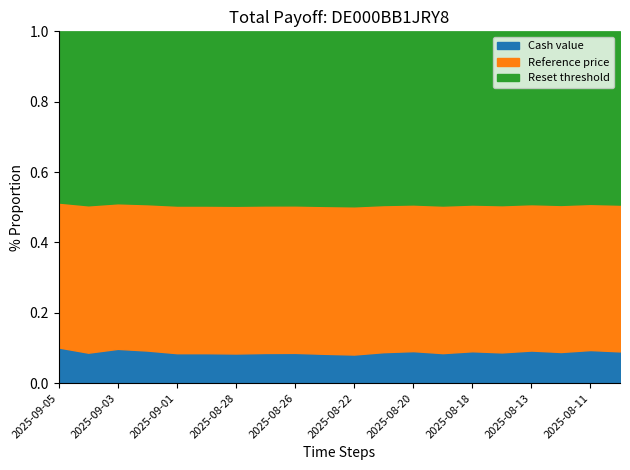

Which category has the highest value in the Reference price series?

2025-08-22